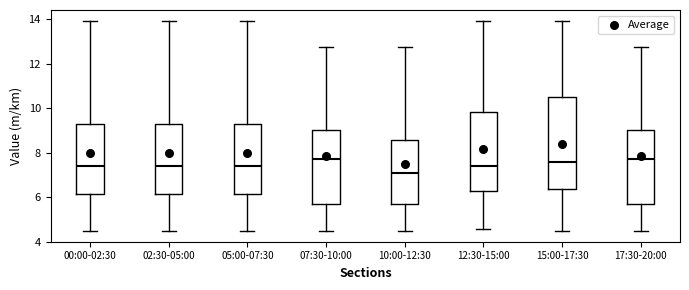

Reading left to right, read every box against the y-axis: the position of its median line, the range the box covers, and the ends of its whiskers. The values are not printed on the chart, so give them approximately, as read against the axis.

00:00-02:30: median 7.4, box 6.2 to 9.2, whiskers 4.4 to 14.0
02:30-05:00: median 7.4, box 6.2 to 9.2, whiskers 4.4 to 14.0
05:00-07:30: median 7.4, box 6.2 to 9.2, whiskers 4.4 to 14.0
07:30-10:00: median 7.8, box 5.6 to 9.0, whiskers 4.4 to 12.8
10:00-12:30: median 7.0, box 5.6 to 8.6, whiskers 4.4 to 12.8
12:30-15:00: median 7.4, box 6.2 to 9.8, whiskers 4.6 to 14.0
15:00-17:30: median 7.6, box 6.4 to 10.4, whiskers 4.4 to 14.0
17:30-20:00: median 7.8, box 5.6 to 9.0, whiskers 4.4 to 12.8